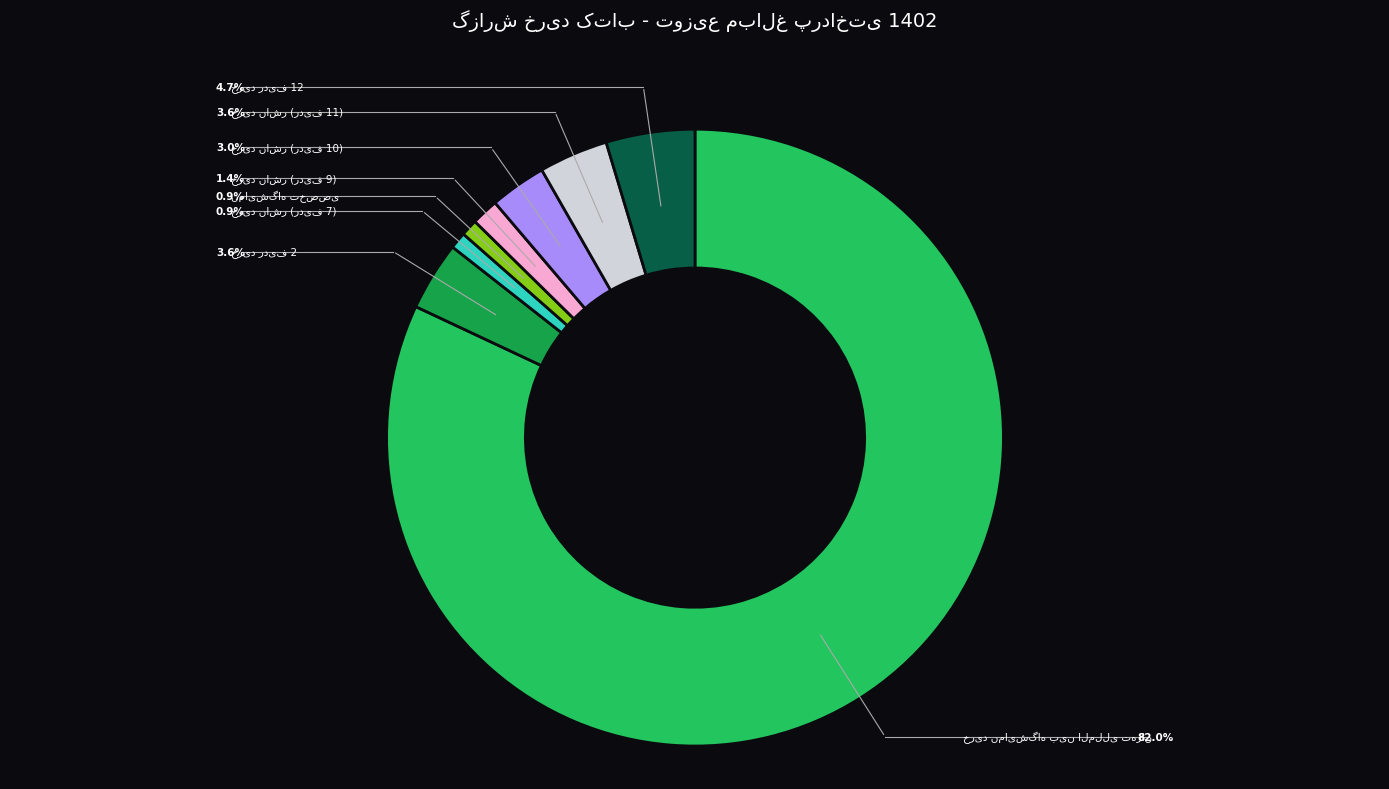

Which category has the smallest portion of the pie?

خرید ناشر (ردیف 7)